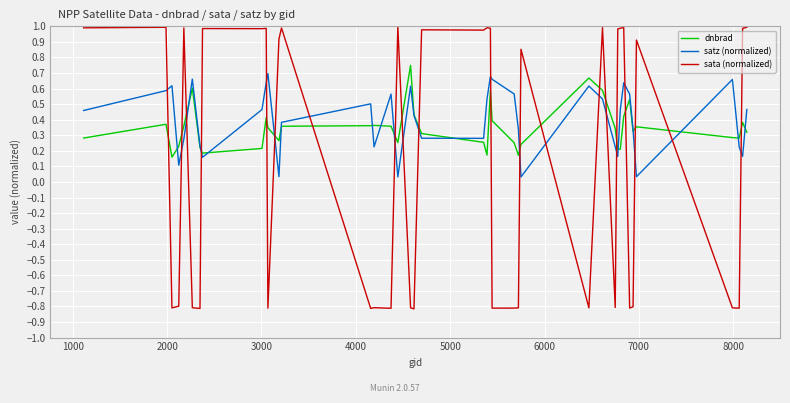

Which series has the largest range (max minus min)?

sata (normalized)